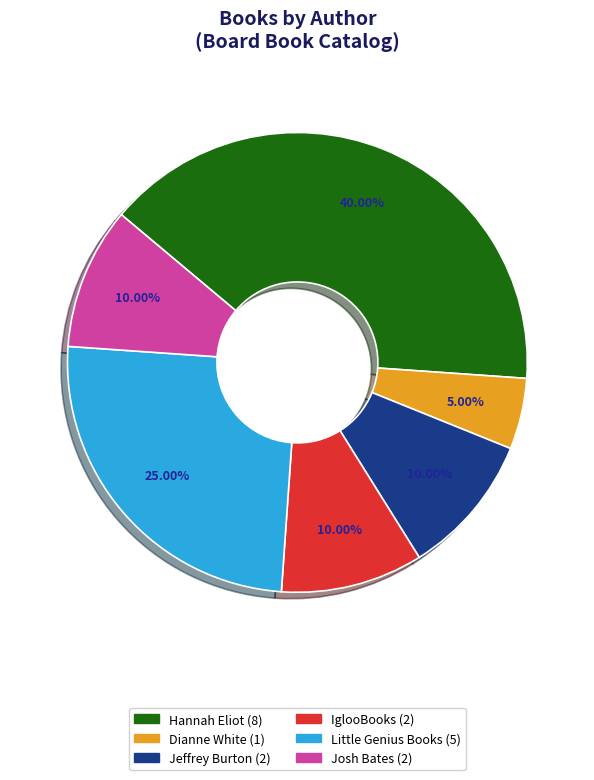

How many segments does this pie chart have?

6